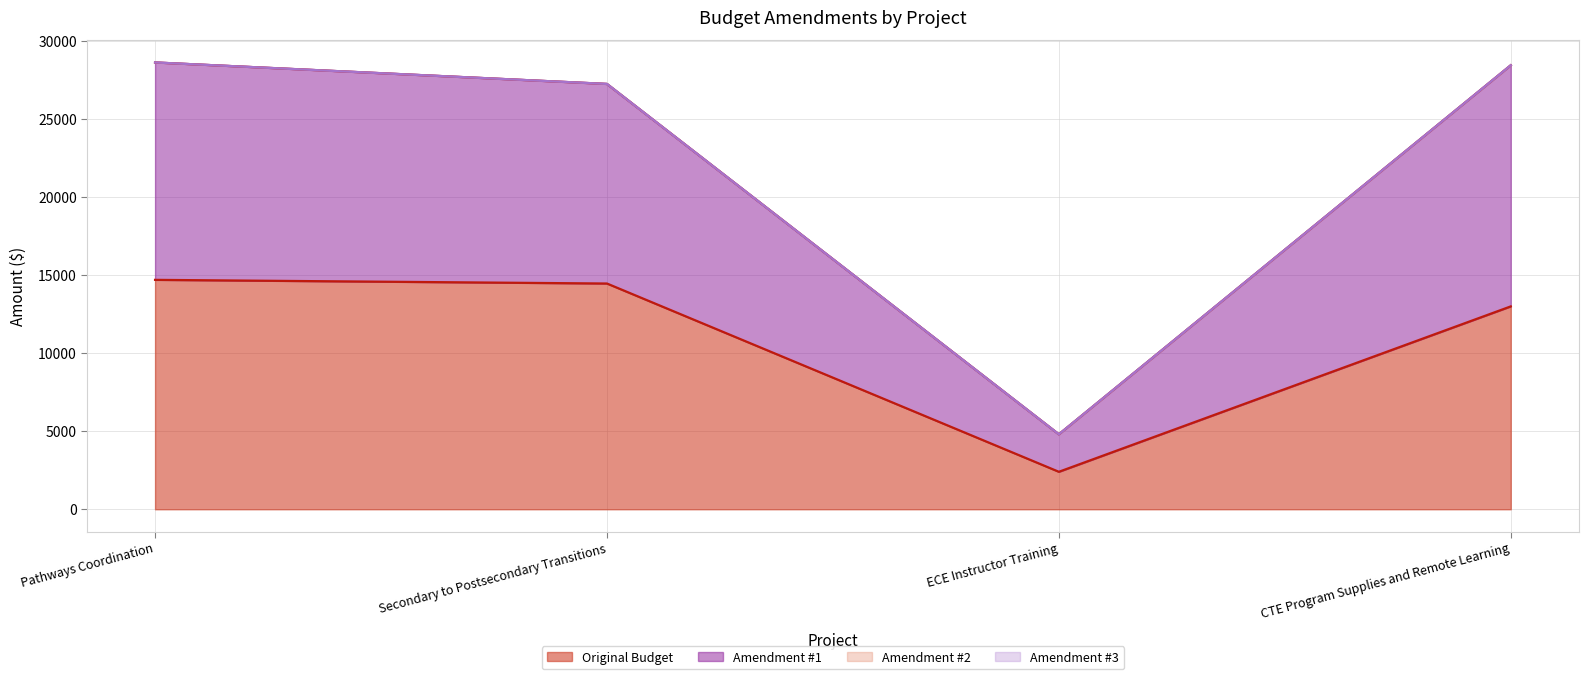

What is the difference between the Amendment #1 values at Pathways Coordination and Secondary to Postsecondary Transitions?

1375.7